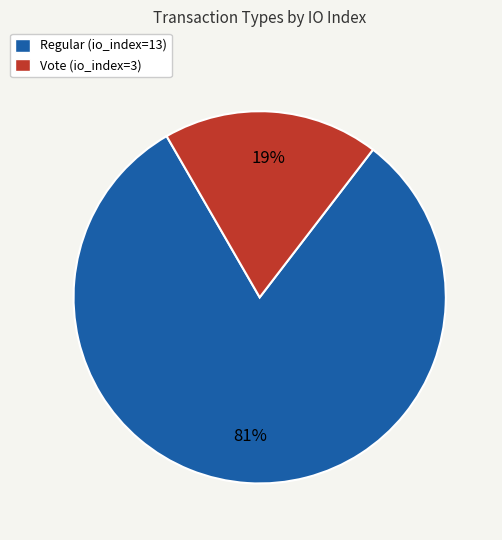

The Vote (io_index=3) slice represents 29% of the pie. True or false?

False